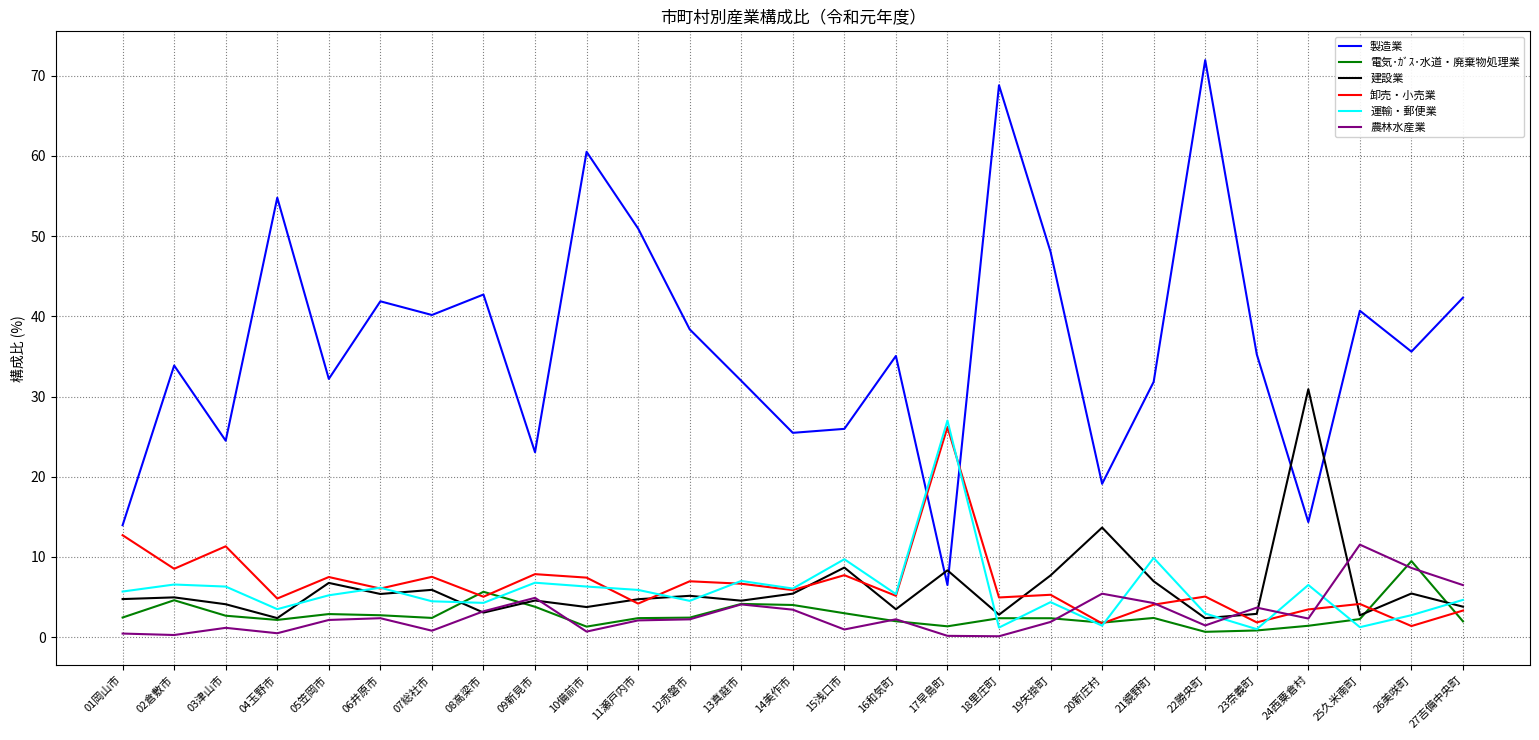

In 建設業, how many points are higher than both neighbors (excluding endpoints)?

10